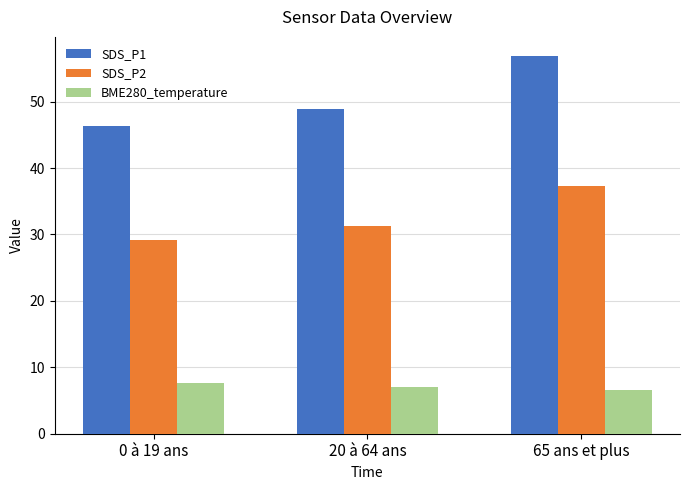

What is the spread (max minus min) of values at 65 ans et plus?

50.4